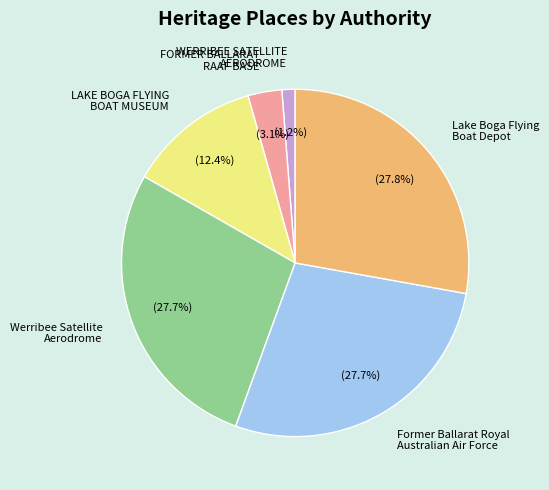

Is there a majority slice in this chart?

No